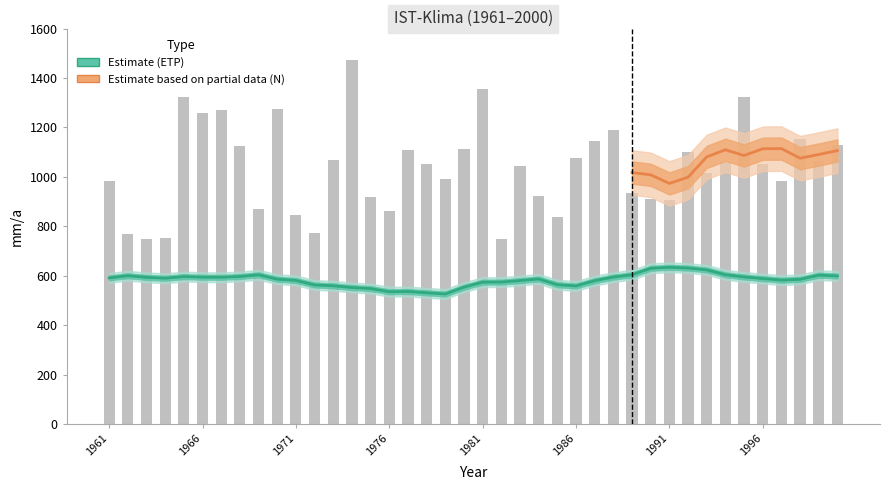

What is the sum of all values?

41516.9